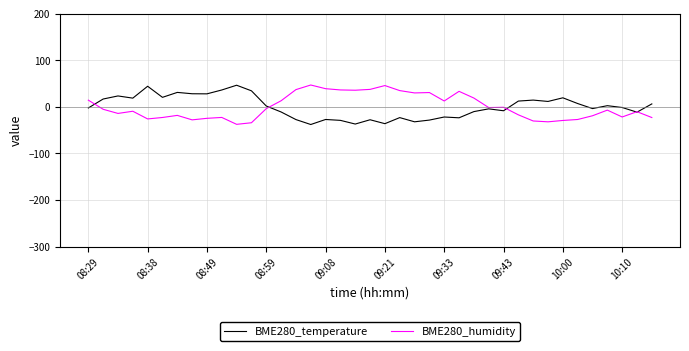

What is the maximum value for BME280_temperature?

46.4